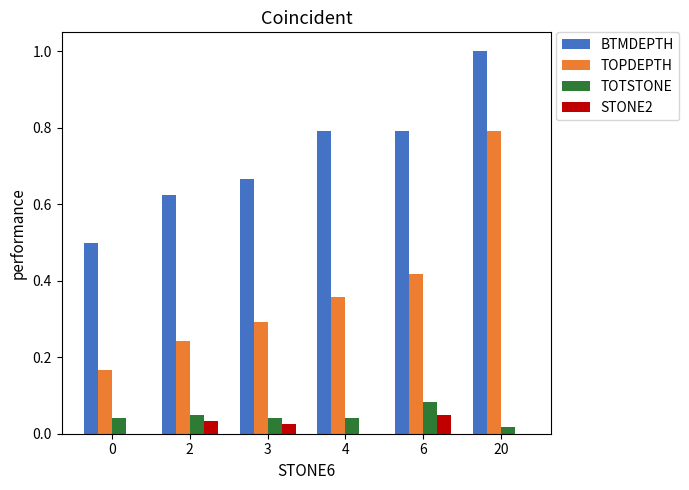

How many groups of bars are there?

6